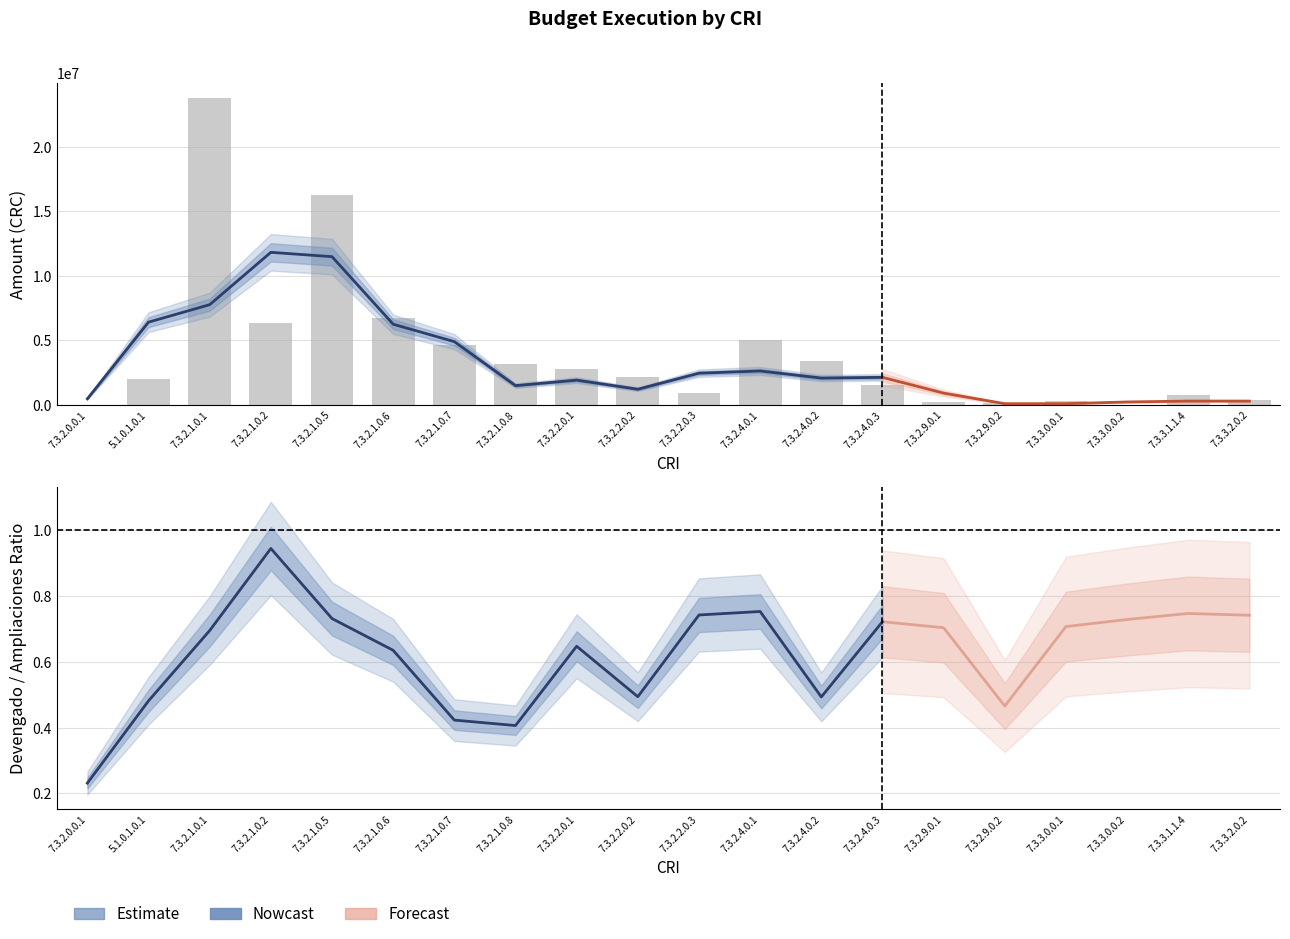

What is the difference between the maximum and minimum values in the Ampliaciones series?

23770985.7